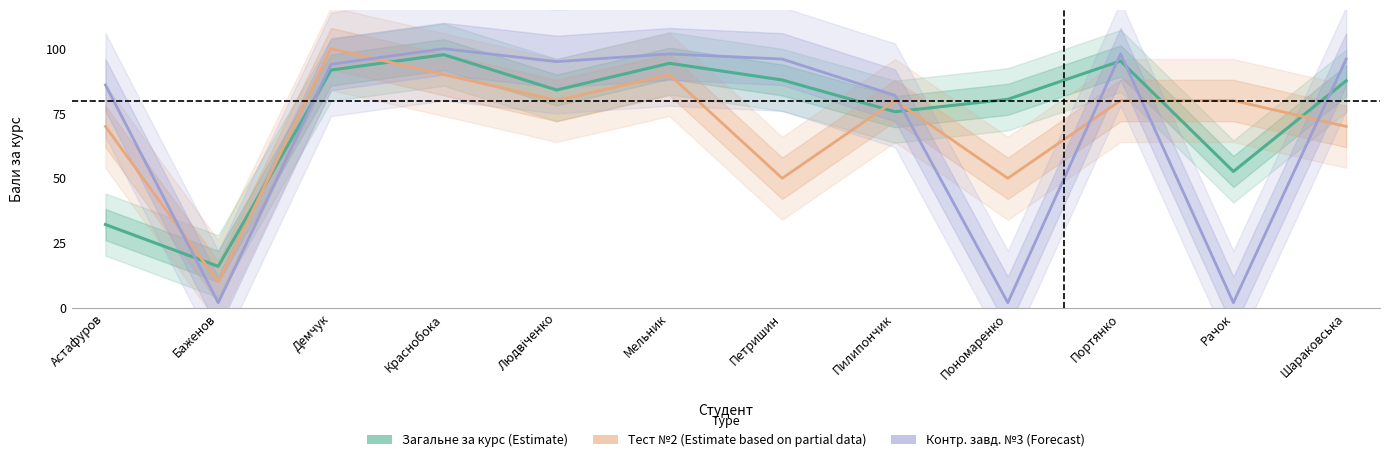

What is the difference between the Контр. завд. №3 (Forecast) values at Рачок and Пилипончик?

80.0